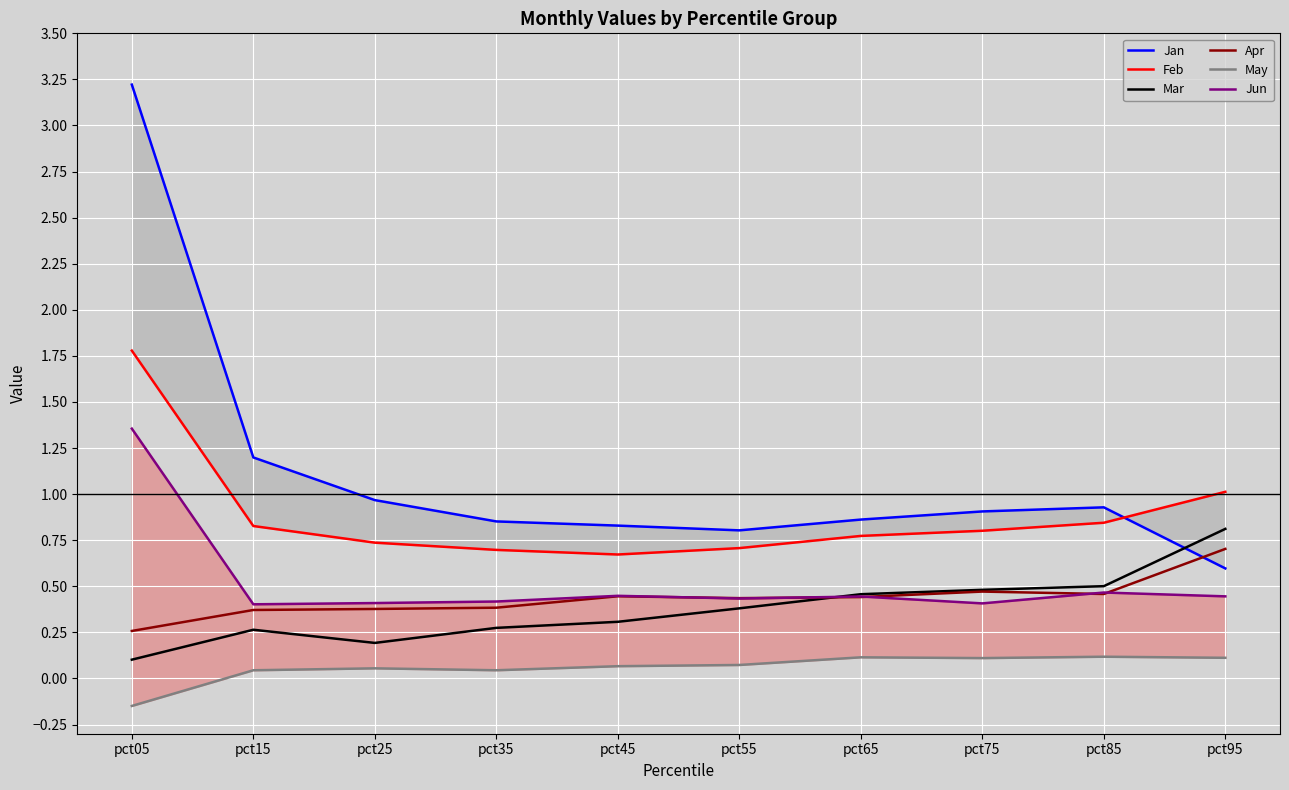

What is the value of the Jun point at the 8th from the left?

0.4